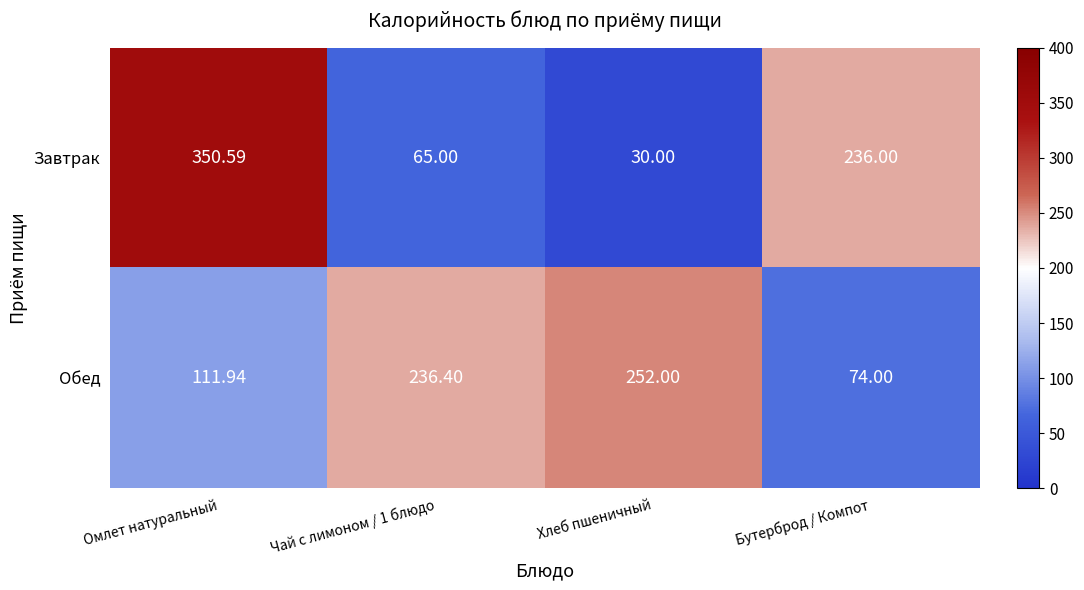

Where is Завтрак nearest to the value 190?

Бутерброд / Компот